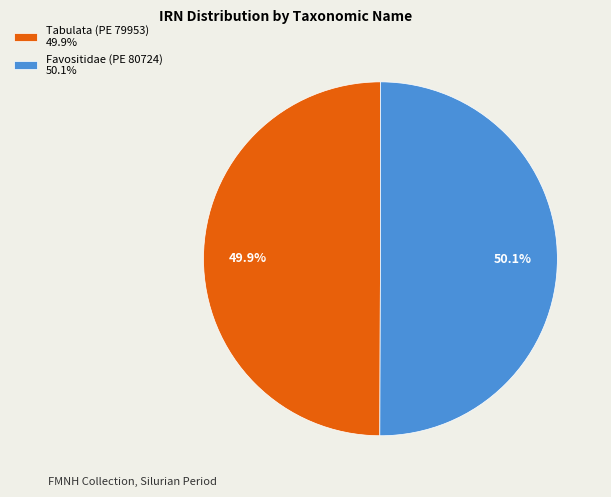

To the nearest percent, what portion does Favositidae (PE 80724) represent?

50%